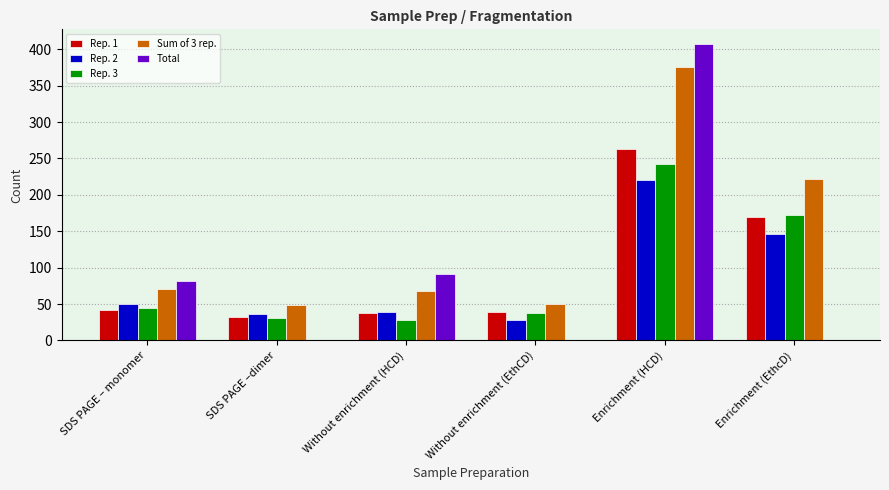

What is the difference between the Rep. 2 values at Enrichment (HCD) and Enrichment (EthcD)?

75